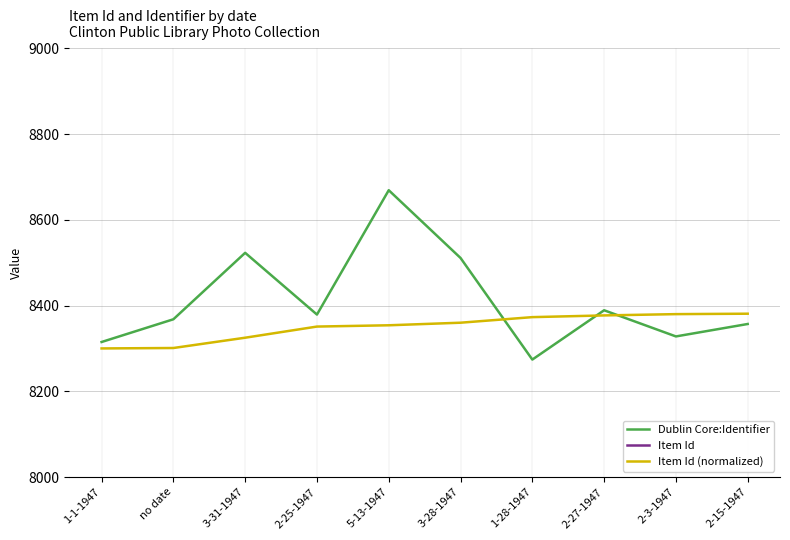

How many lines are shown in the chart?

3